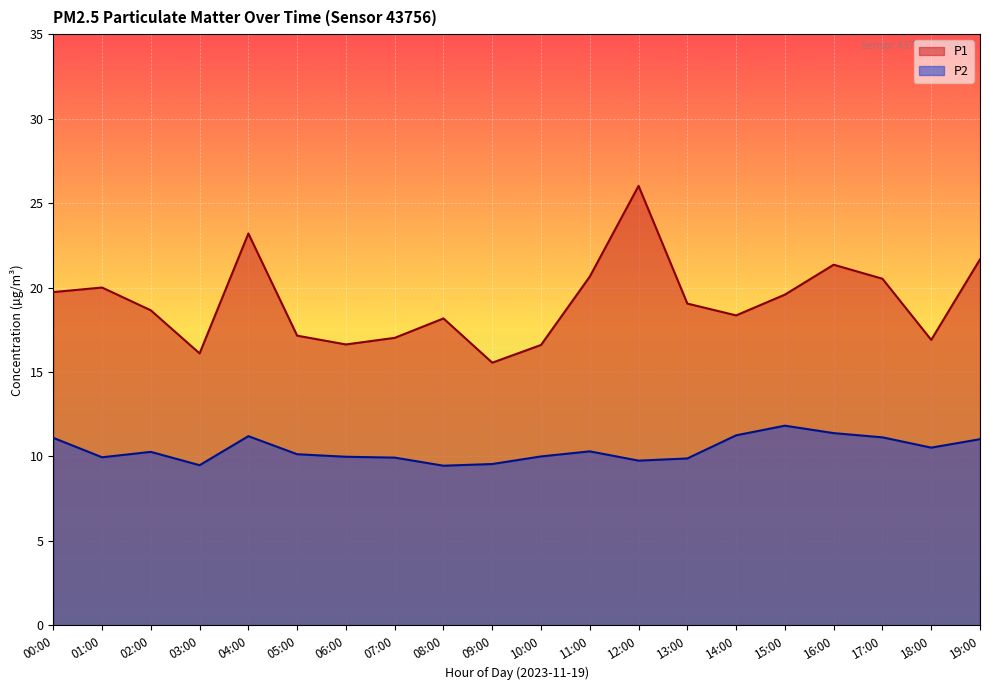

True or false: P1 and P2 intersect in this chart.

False